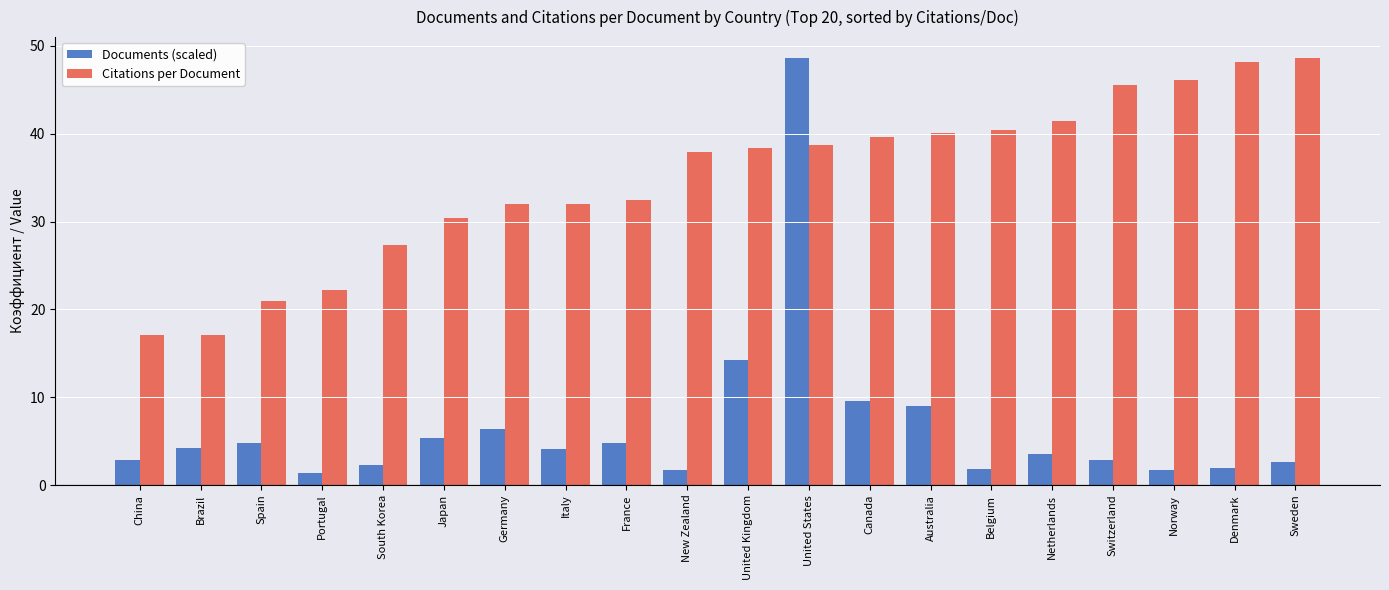

Rank the series at Denmark from highest to lowest value.

Citations per Document, Documents (scaled)